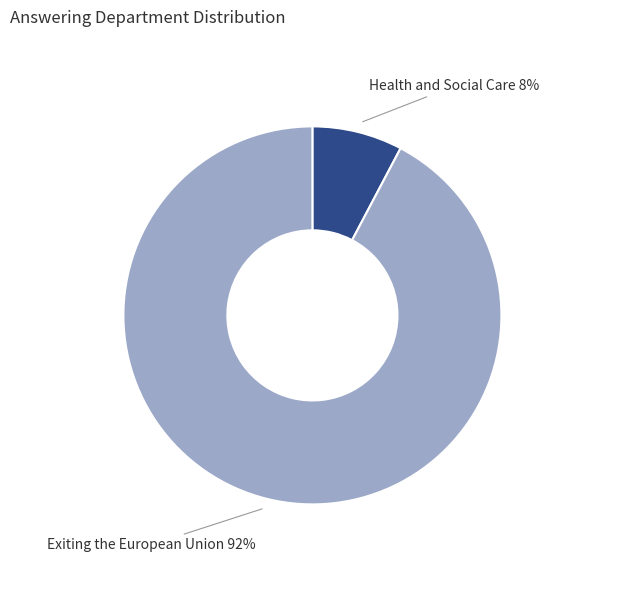

To the nearest percent, what is the average slice percentage?

50%